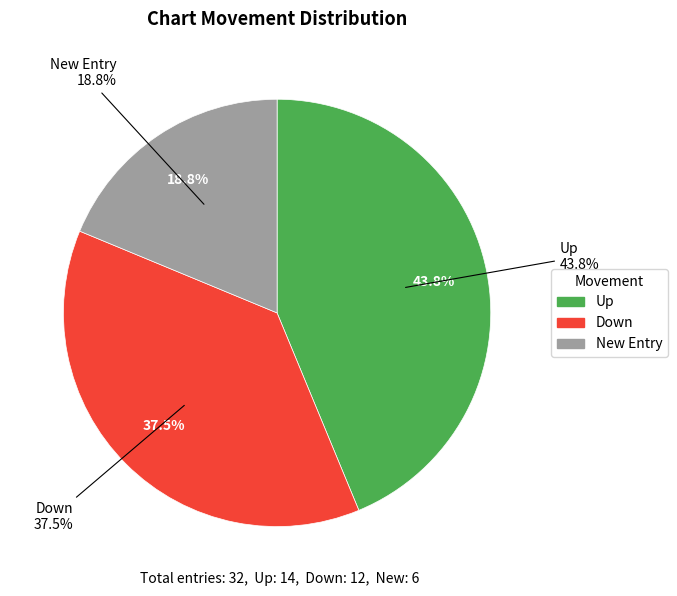

Count the number of slices in the pie.

3